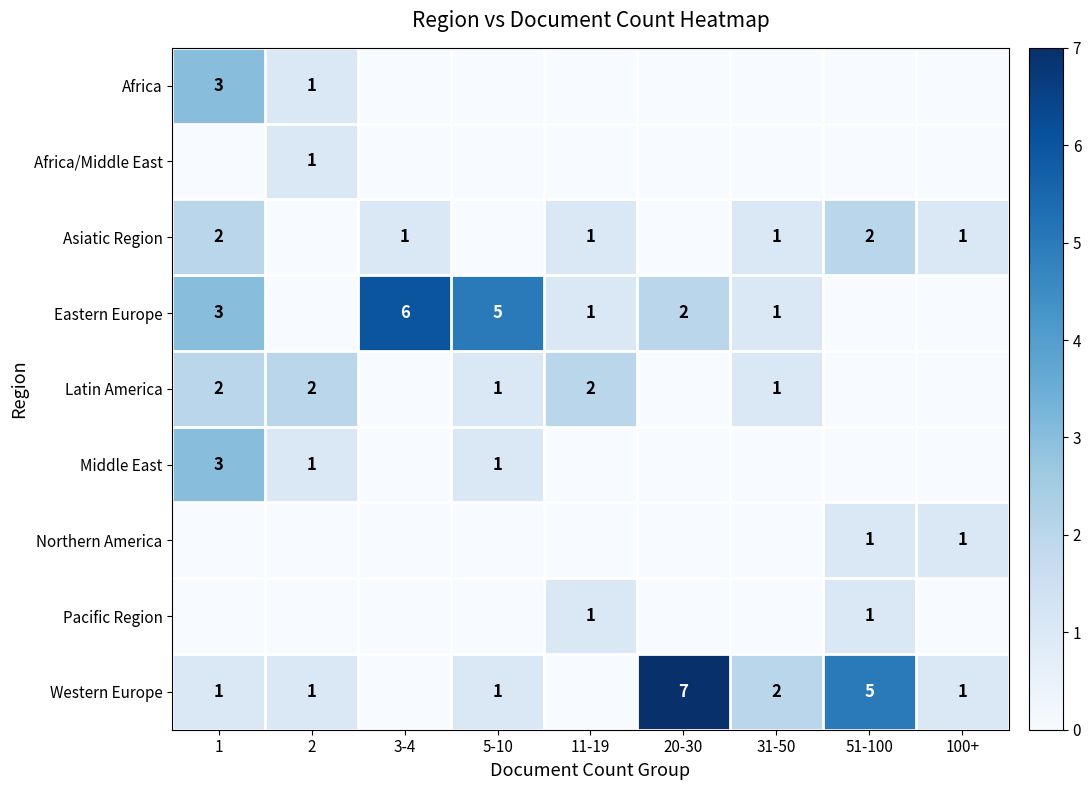

At which category is the sum across all series the highest?

1